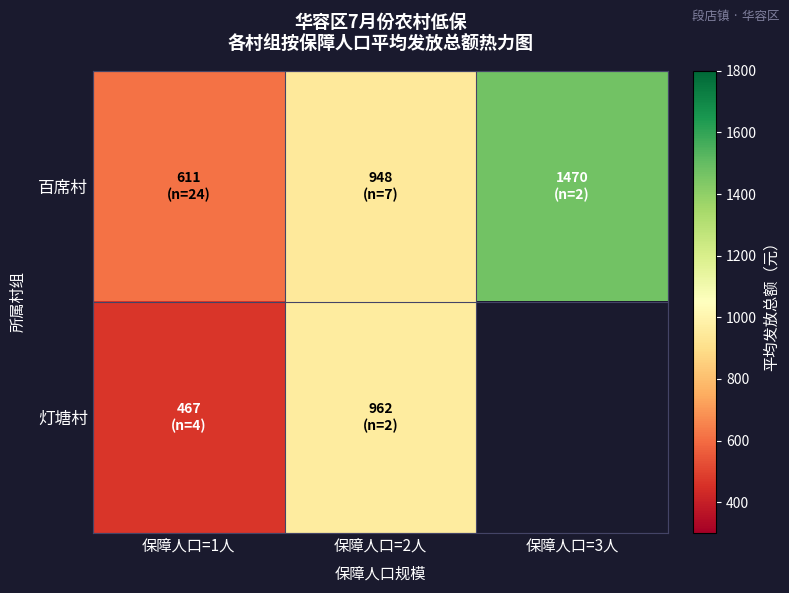

At which label does 灯塘村 reach its peak?

保障人口=2人